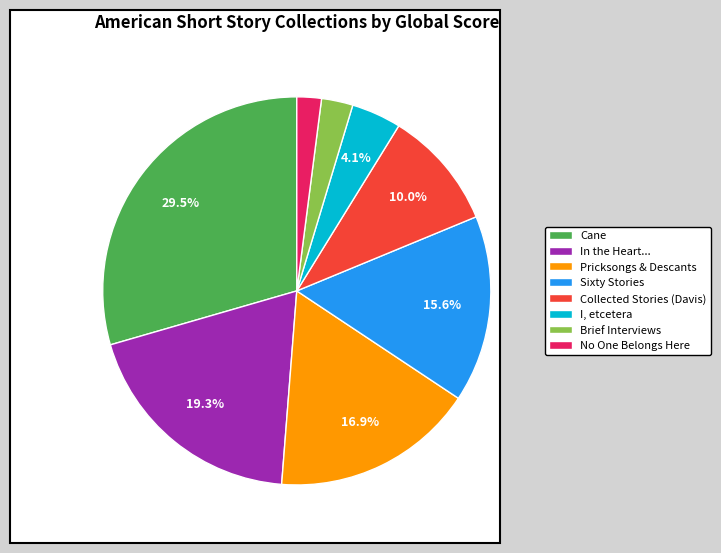

To the nearest percent, what portion does I, etcetera represent?

4%